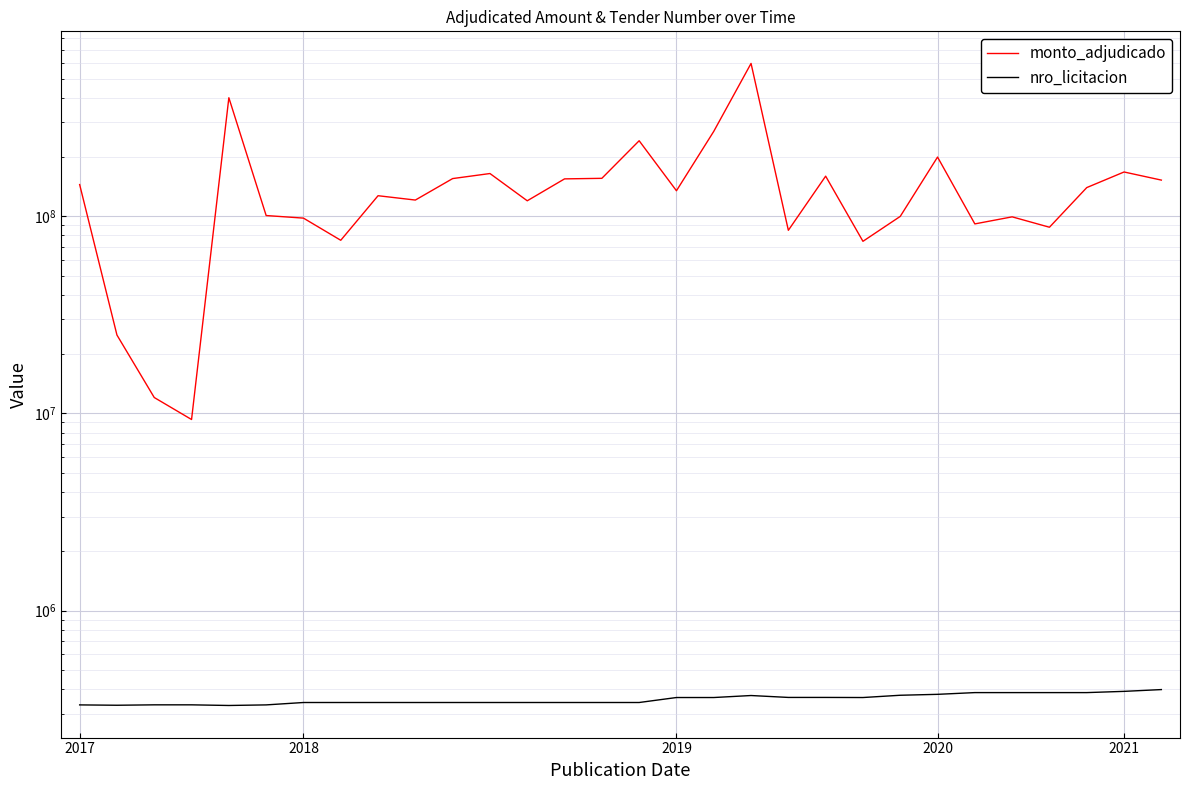

What is the difference between the maximum and minimum values in the nro_licitacion series?

67378